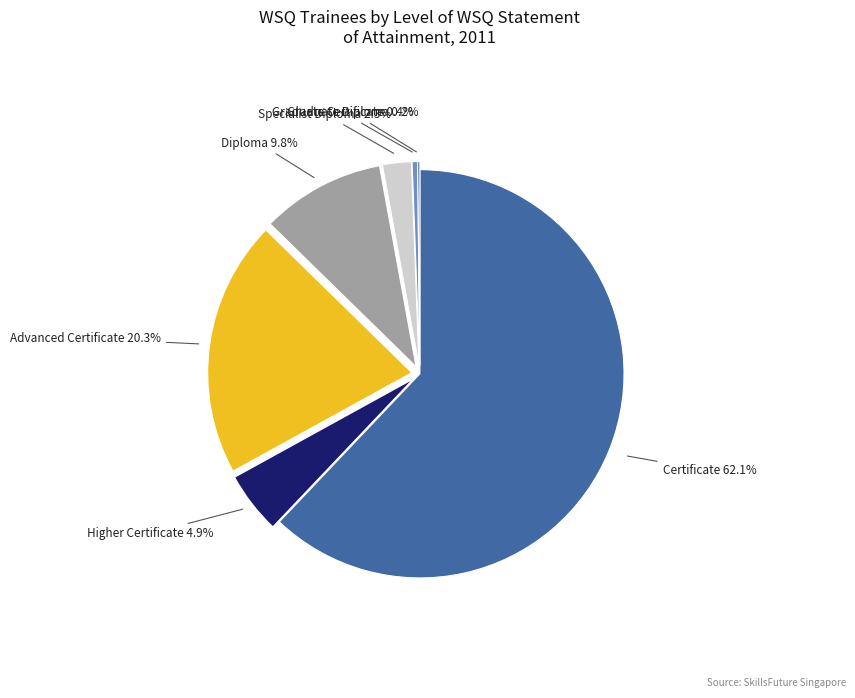

Does any single category account for the majority?

Yes